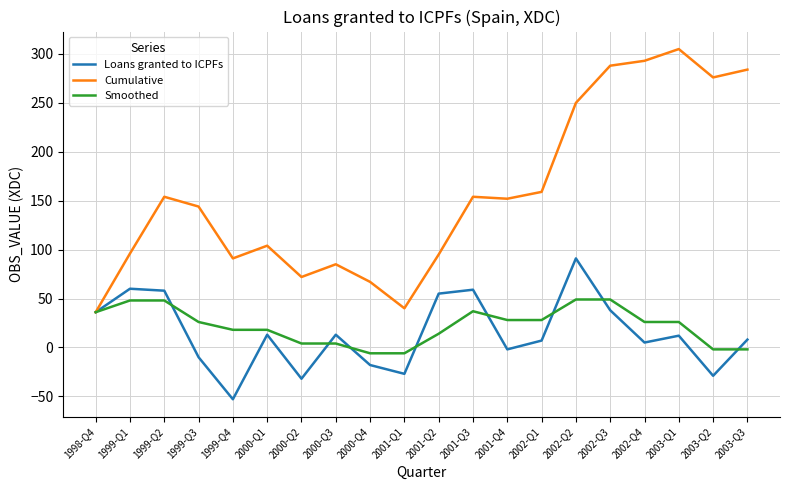

What is the sum of the Loans granted to ICPFs values at 2002-Q1 and 2001-Q2?

62